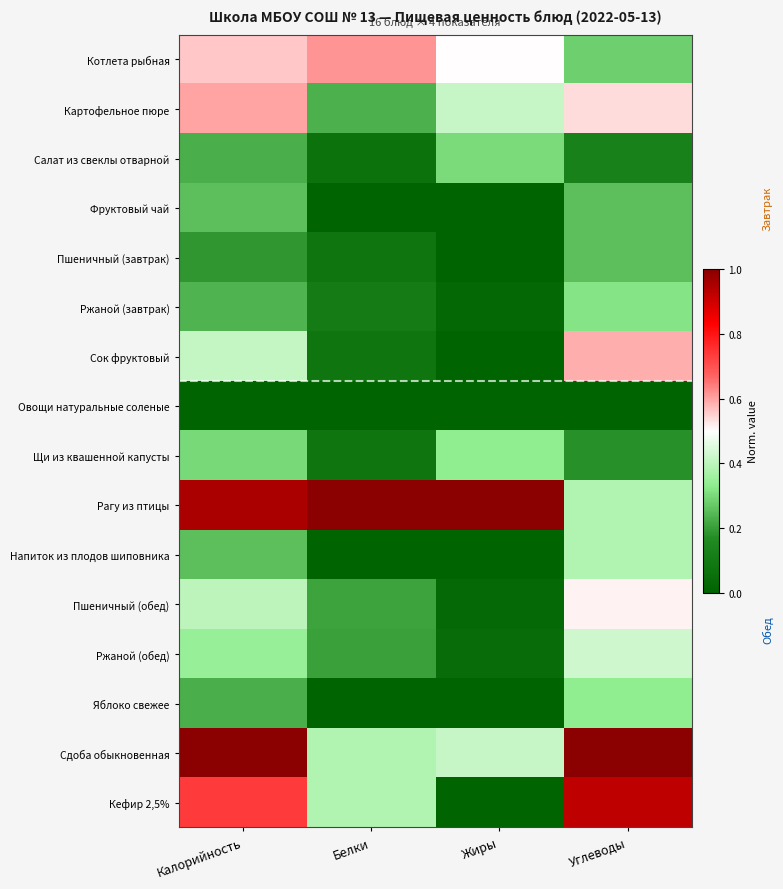

Reading left to right, list all the values displayed in this chart.

Котлета рыбная: Калорийность=0.6	Белки=0.6	Жиры=0.5	Углеводы=0.3
Картофельное пюре: Калорийность=0.6	Белки=0.2	Жиры=0.4	Углеводы=0.5
Салат из свеклы отварной: Калорийность=0.2	Белки=0.1	Жиры=0.3	Углеводы=0.1
Фруктовый чай: Калорийность=0.3	Белки=0.0	Жиры=0.0	Углеводы=0.3
Пшеничный (завтрак): Калорийность=0.2	Белки=0.1	Жиры=0.0	Углеводы=0.3
Ржаной (завтрак): Калорийность=0.2	Белки=0.1	Жиры=0.0	Углеводы=0.3
Сок фруктовый: Калорийность=0.4	Белки=0.1	Жиры=0.0	Углеводы=0.6
Овощи натуральные соленые: Калорийность=0.0	Белки=0.0	Жиры=0.0	Углеводы=0.0
Щи из квашенной капусты: Калорийность=0.3	Белки=0.1	Жиры=0.3	Углеводы=0.2
Рагу из птицы: Калорийность=1.0	Белки=1.0	Жиры=1.0	Углеводы=0.4
Напиток из плодов шиповника: Калорийность=0.3	Белки=0.0	Жиры=0.0	Углеводы=0.4
Пшеничный (обед): Калорийность=0.4	Белки=0.2	Жиры=0.0	Углеводы=0.5
Ржаной (обед): Калорийность=0.3	Белки=0.2	Жиры=0.0	Углеводы=0.4
Яблоко свежее: Калорийность=0.2	Белки=0.0	Жиры=0.0	Углеводы=0.3
Сдоба обыкновенная: Калорийность=1.0	Белки=0.4	Жиры=0.4	Углеводы=1.0
Кефир 2,5%: Калорийность=0.7	Белки=0.4	Жиры=0.0	Углеводы=0.9